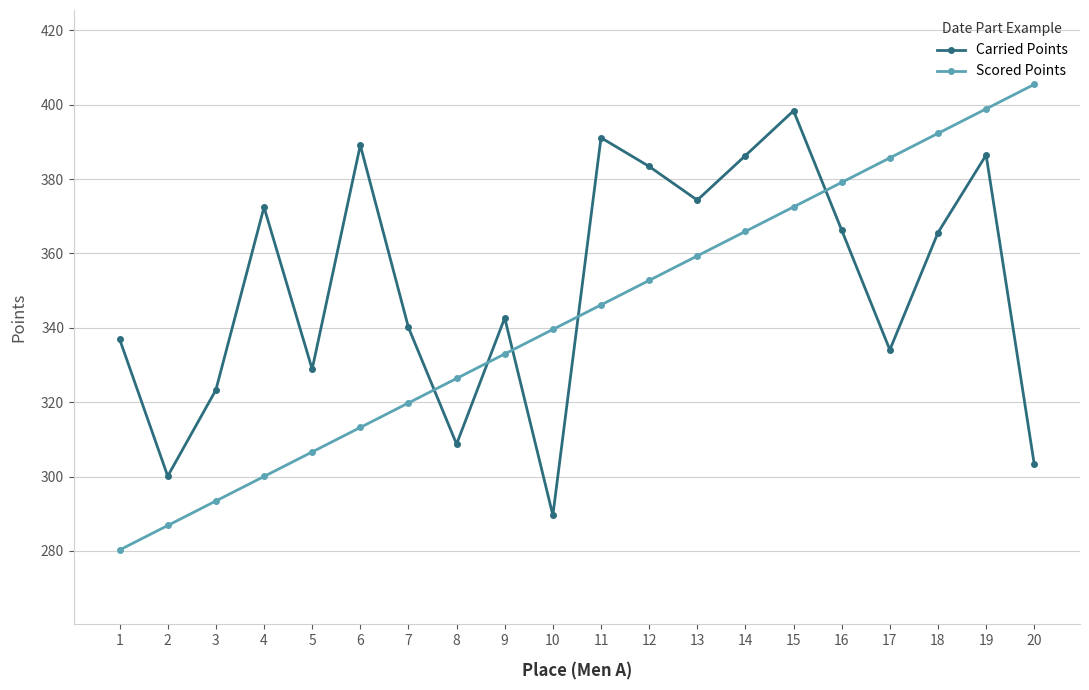

What is the difference between the maximum and minimum values in the Scored Points series?

125.2